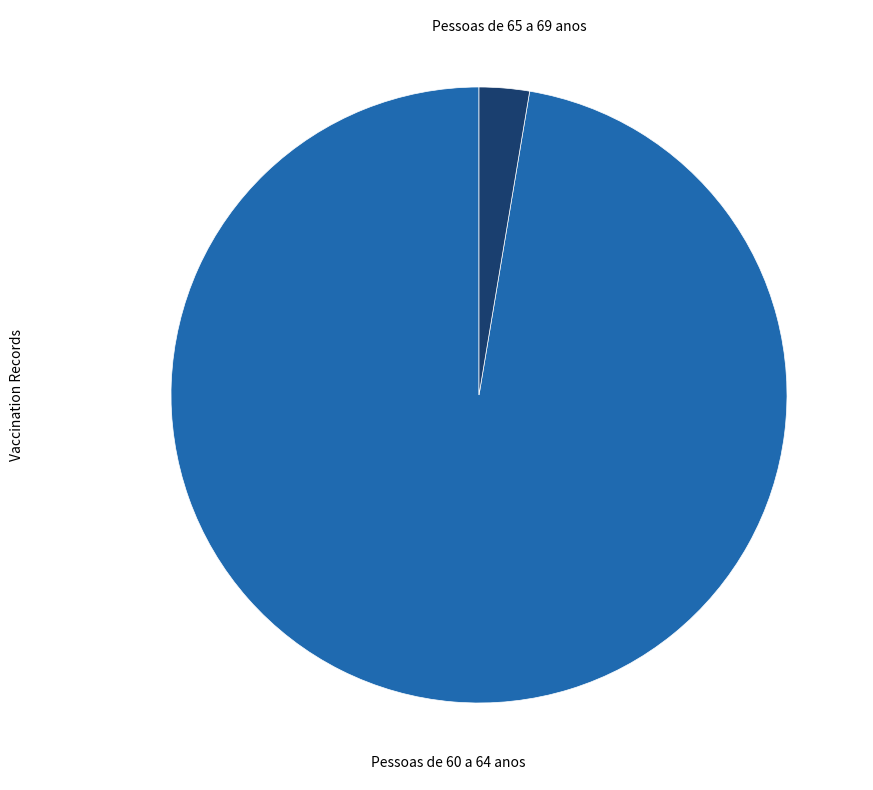

Which has a higher value, Pessoas de 65 a 69 anos or Pessoas de 60 a 64 anos?

Pessoas de 60 a 64 anos